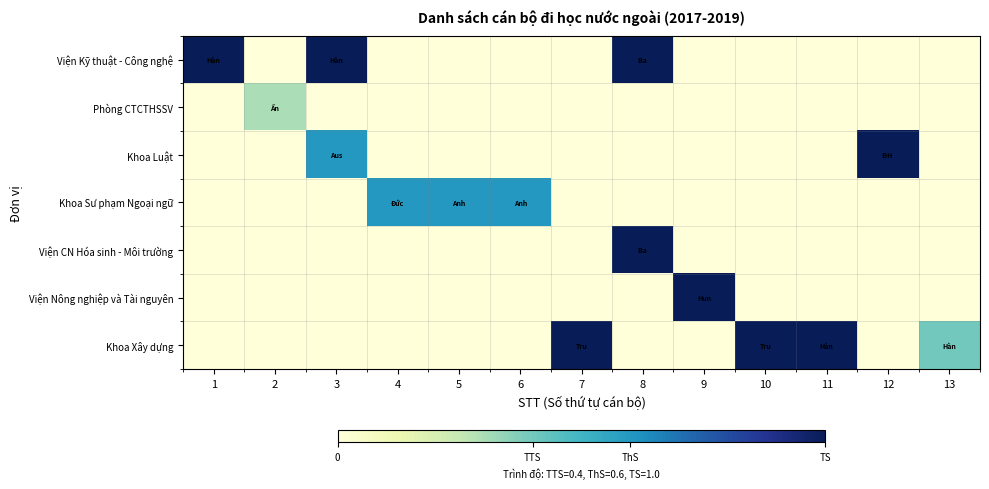

Reading left to right, extract all data points from this chart.

Viện Kỹ thuật - Công nghệ: 1=1.0	2=0.0	3=1.0	4=0.0	5=0.0	6=0.0	7=0.0	8=1.0	9=0.0	10=0.0	11=0.0	12=0.0	13=0.0
Phòng CTCTHSSV: 1=0.0	2=0.3	3=0.0	4=0.0	5=0.0	6=0.0	7=0.0	8=0.0	9=0.0	10=0.0	11=0.0	12=0.0	13=0.0
Khoa Luật: 1=0.0	2=0.0	3=0.6	4=0.0	5=0.0	6=0.0	7=0.0	8=0.0	9=0.0	10=0.0	11=0.0	12=1.0	13=0.0
Khoa Sư phạm Ngoại ngữ: 1=0.0	2=0.0	3=0.0	4=0.6	5=0.6	6=0.6	7=0.0	8=0.0	9=0.0	10=0.0	11=0.0	12=0.0	13=0.0
Viện CN Hóa sinh - Môi trường: 1=0.0	2=0.0	3=0.0	4=0.0	5=0.0	6=0.0	7=0.0	8=1.0	9=0.0	10=0.0	11=0.0	12=0.0	13=0.0
Viện Nông nghiệp và Tài nguyên: 1=0.0	2=0.0	3=0.0	4=0.0	5=0.0	6=0.0	7=0.0	8=0.0	9=1.0	10=0.0	11=0.0	12=0.0	13=0.0
Khoa Xây dựng: 1=0.0	2=0.0	3=0.0	4=0.0	5=0.0	6=0.0	7=1.0	8=0.0	9=0.0	10=1.0	11=1.0	12=0.0	13=0.4